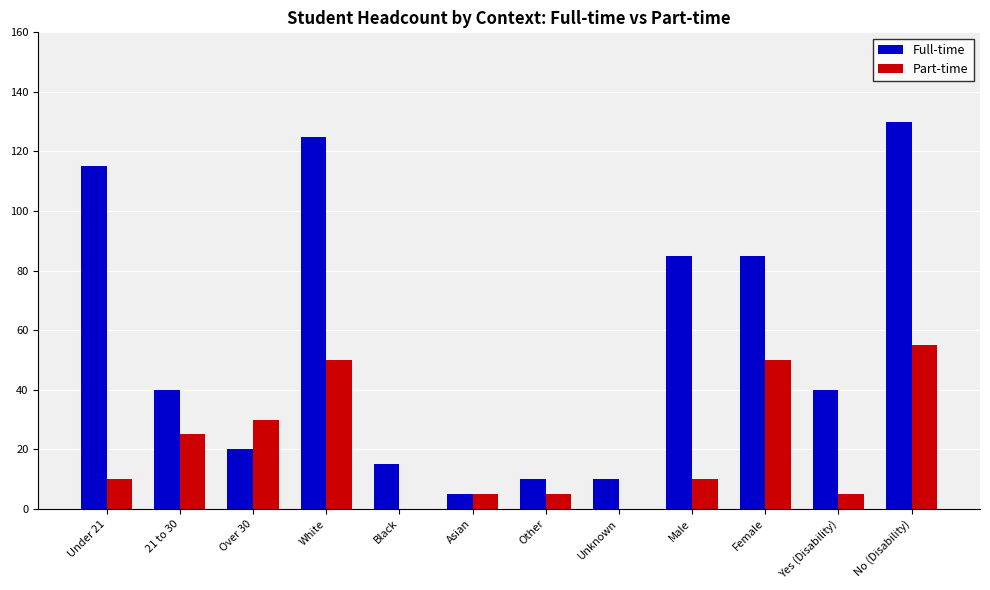

What is the sum of all Full-time values?

680